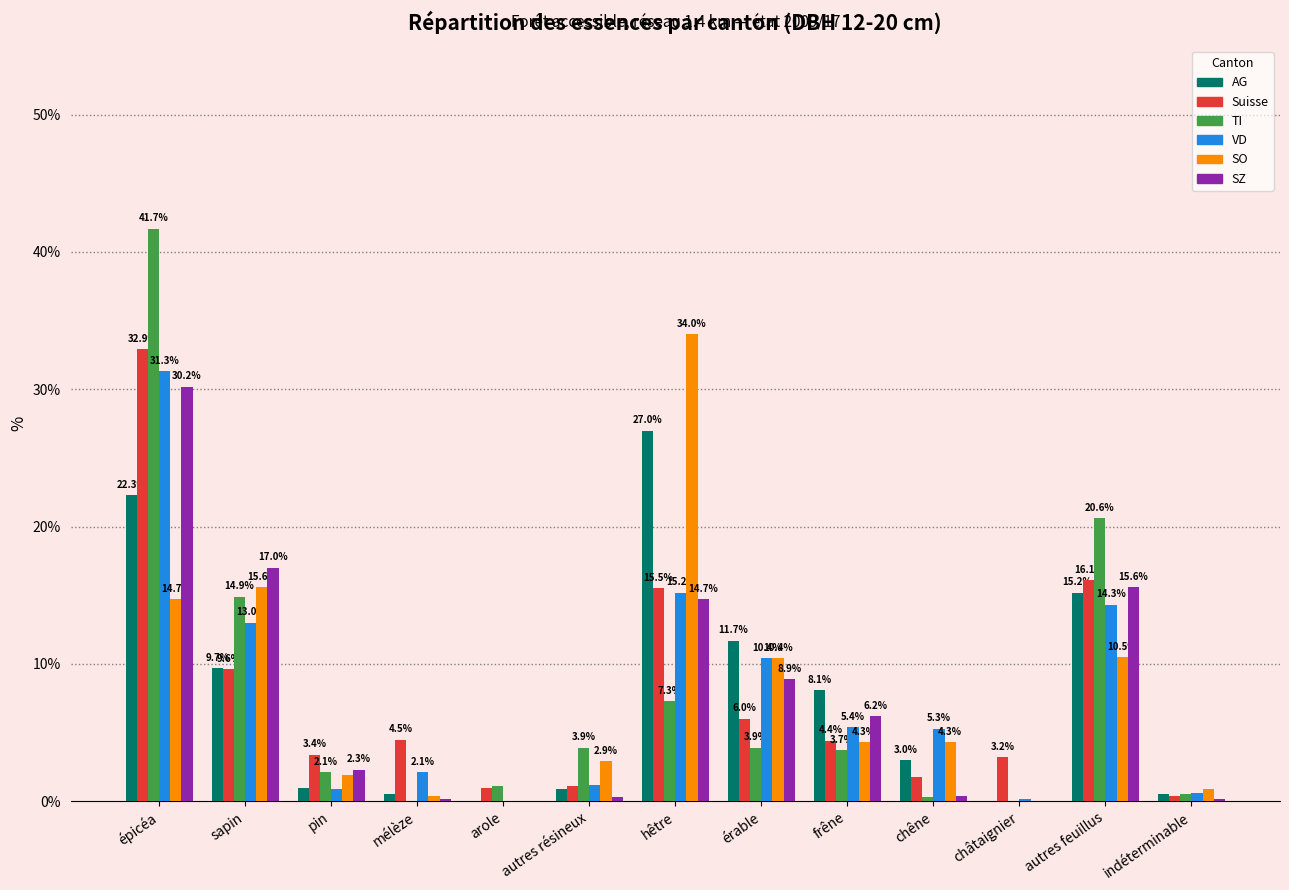

What are all the series names shown in the legend?

AG, Suisse, TI, VD, SO, SZ